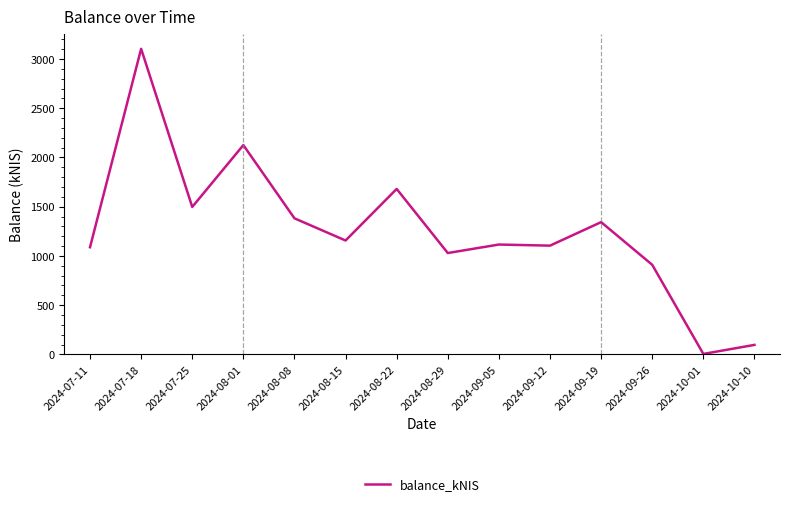

Between 2024-07-18 and 2024-09-12, which is larger?

2024-07-18